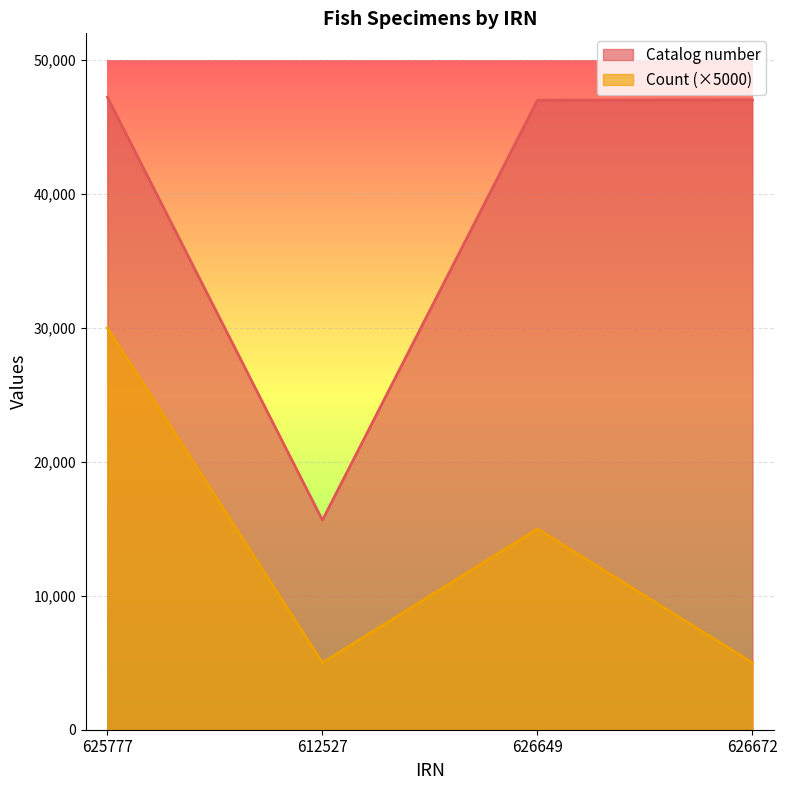

What is the label of the 2nd point from the right?

626649